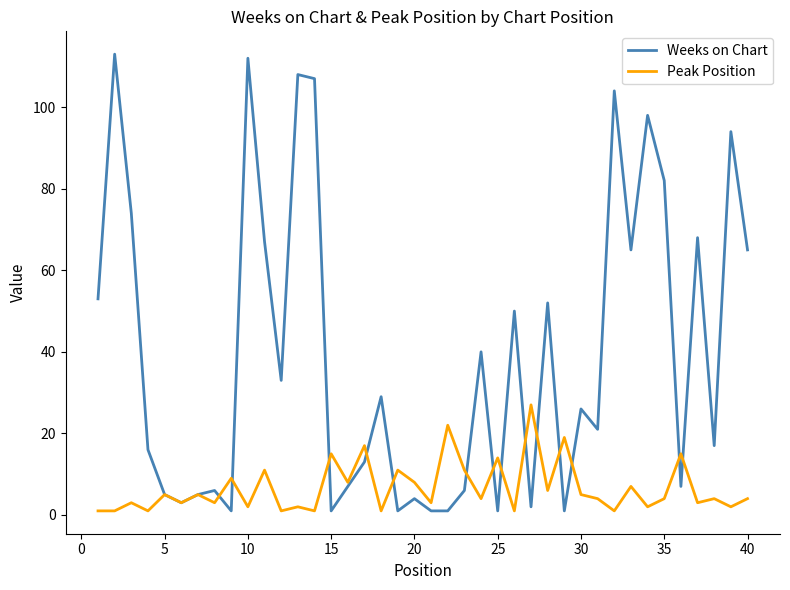

Which series has the largest total across all categories?

Weeks on Chart